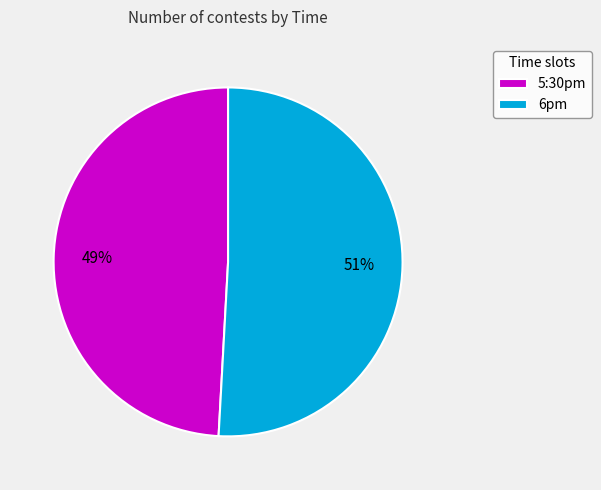

Does 5:30pm account for over 50% of the chart?

No